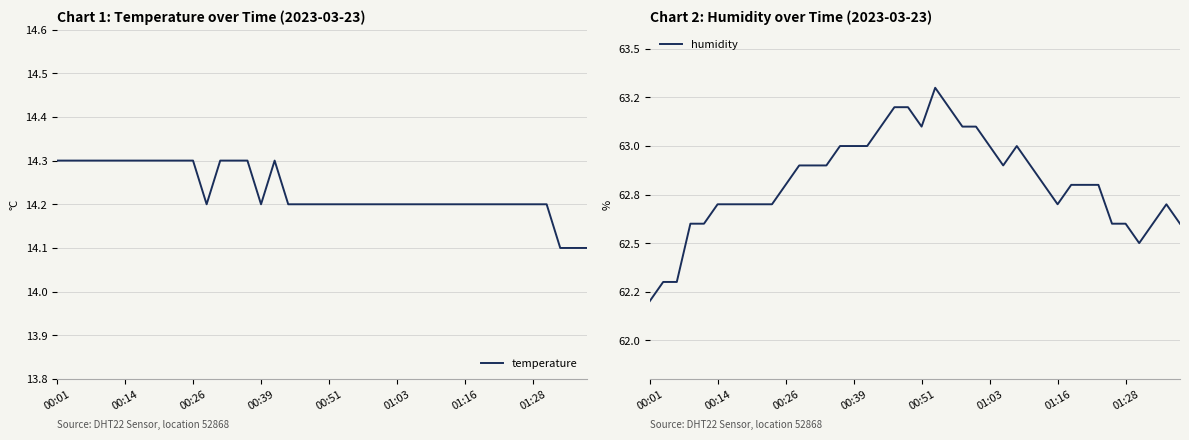

True or false: temperature and humidity cross at least once.

False